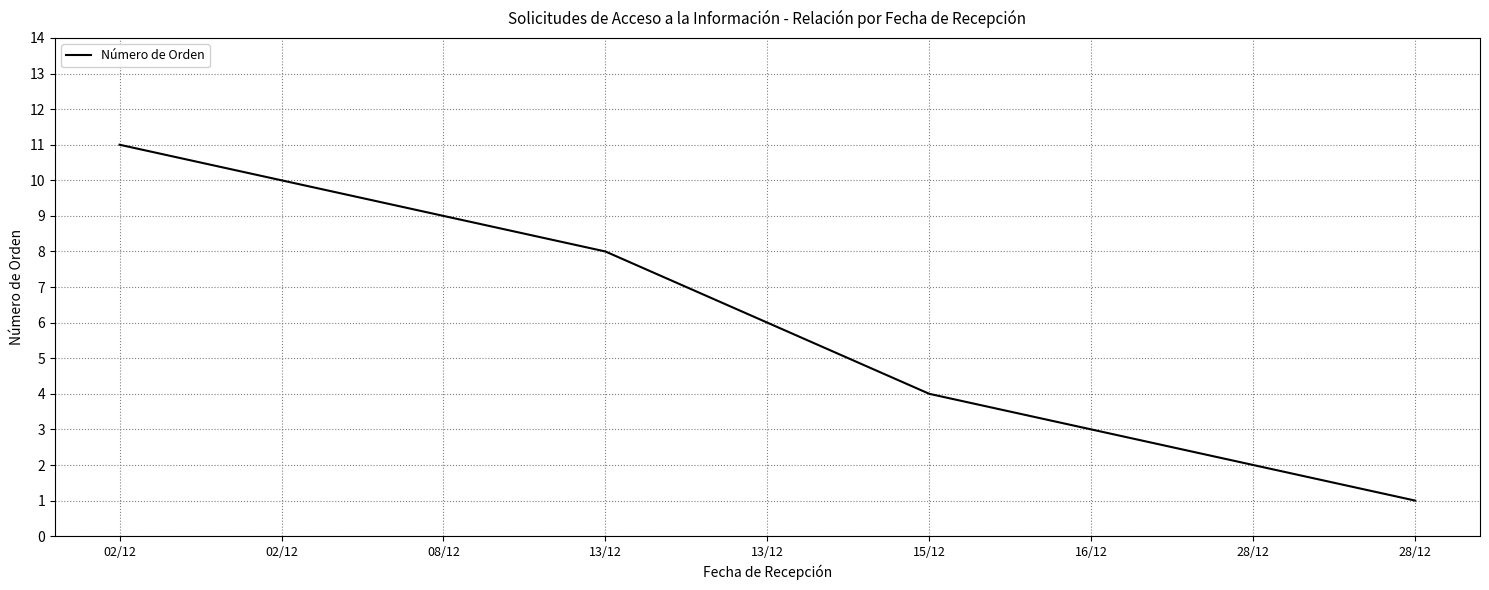

How many lines are shown in the chart?

1